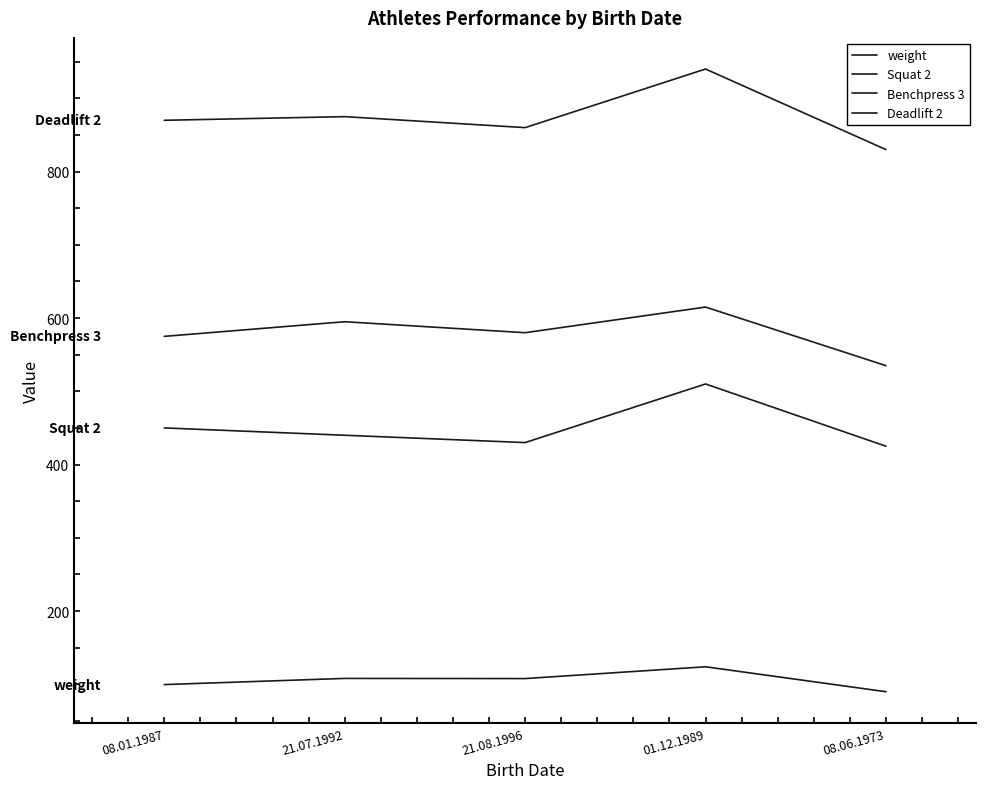

How many lines are shown in the chart?

4